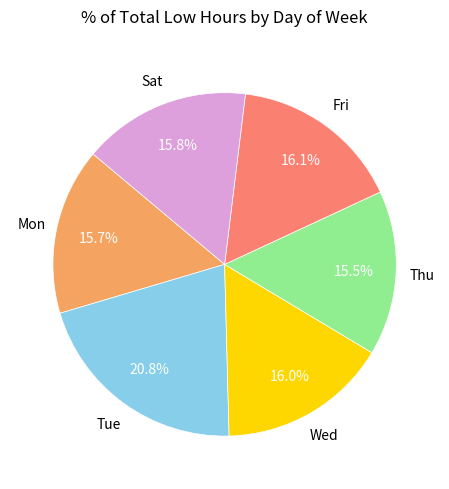

Is there any slice that represents more than half of the pie?

No